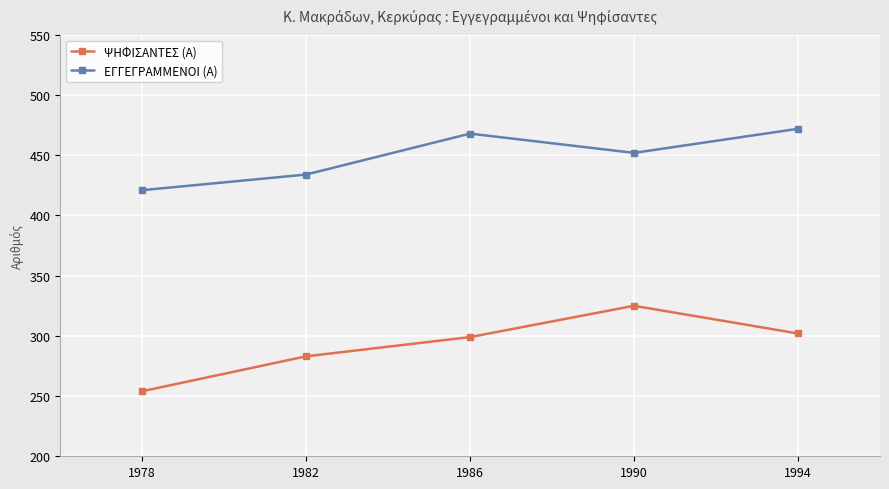

How many interior local peaks does the ΨΗΦΙΣΑΝΤΕΣ (Α) series have?

1